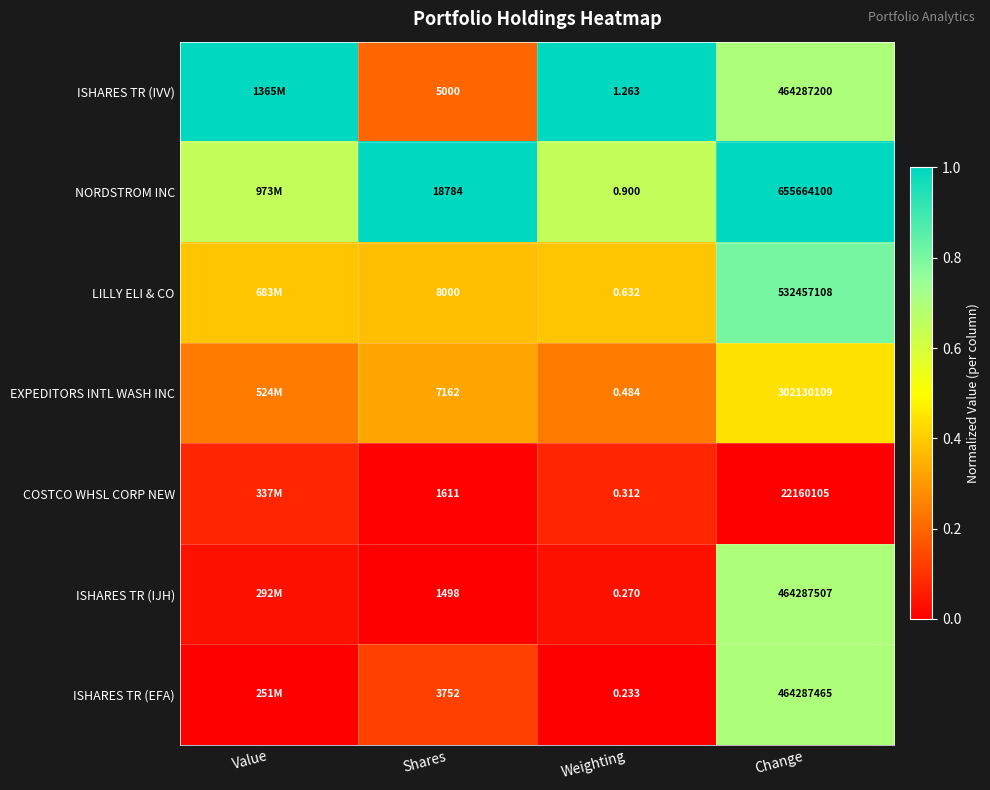

How many distinct data groups are displayed?

7